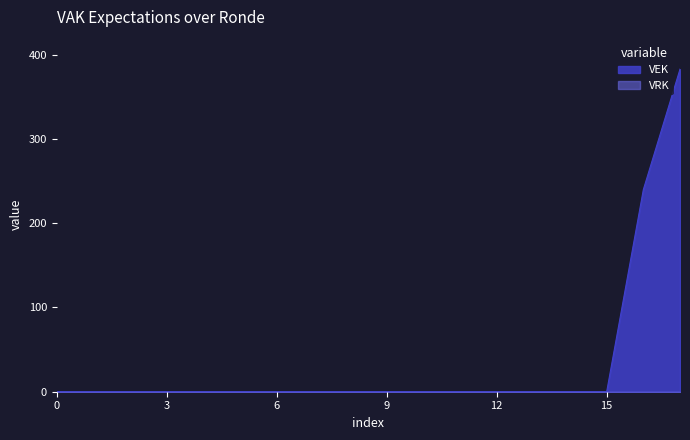

Which series has the largest total across all categories?

VEK